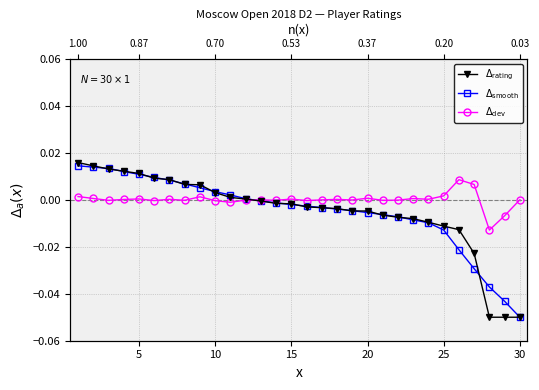

How many lines are shown in the chart?

3